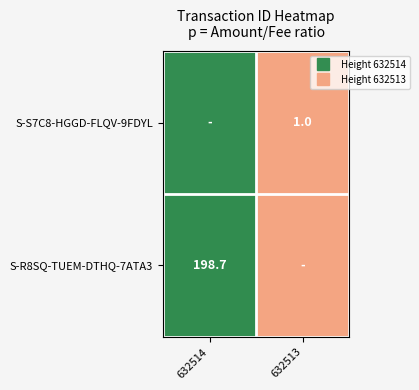

Which category has the lowest value in the S-S7C8-HGGD-FLQV-9FDYL series?

632513